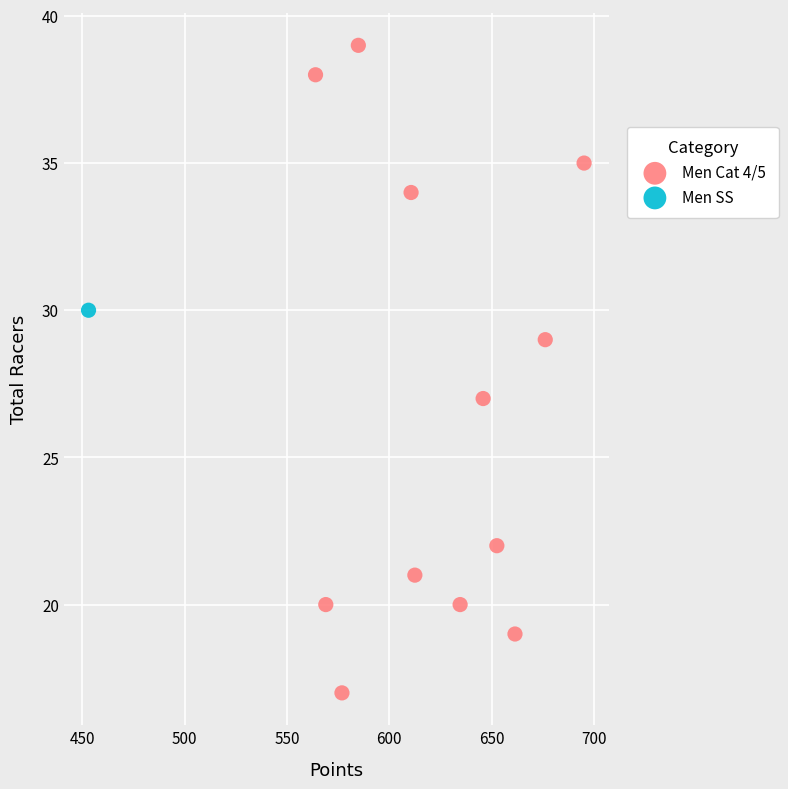

What are all the series names shown in the legend?

Men Cat 4/5, Men SS